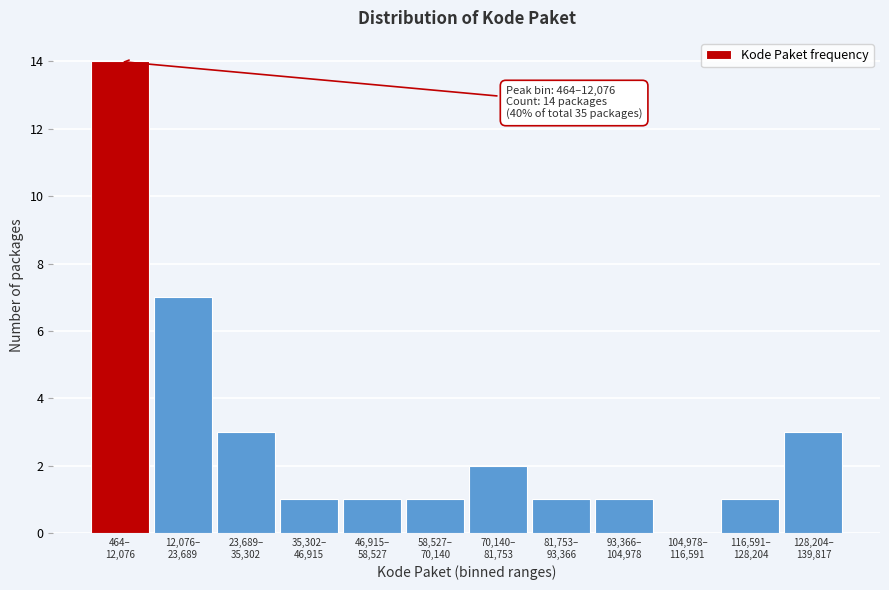

What is the maximum value shown in the chart?

14